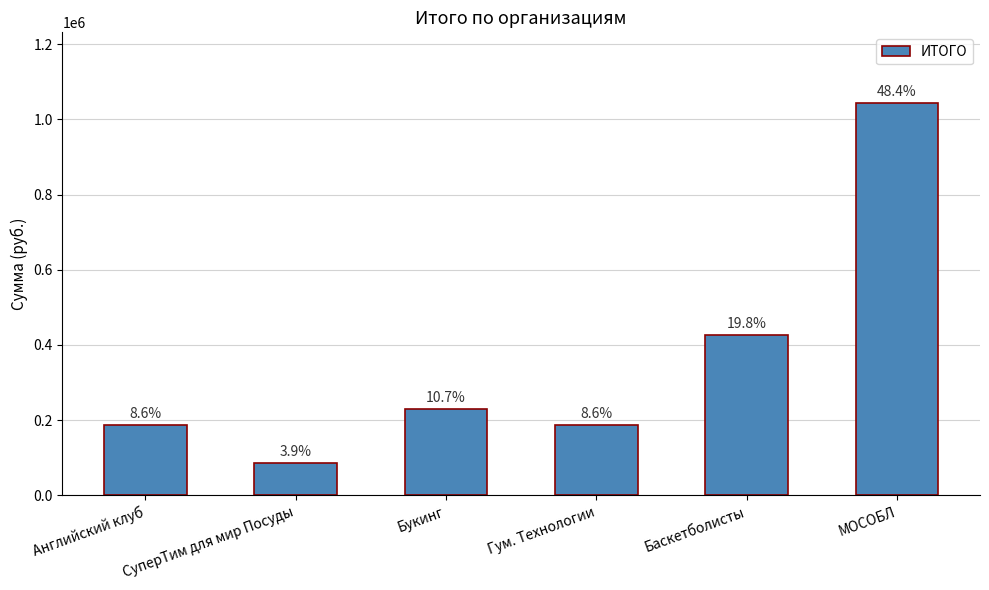

Which category has the lowest value across all series?

СуперТим для мир Посуды